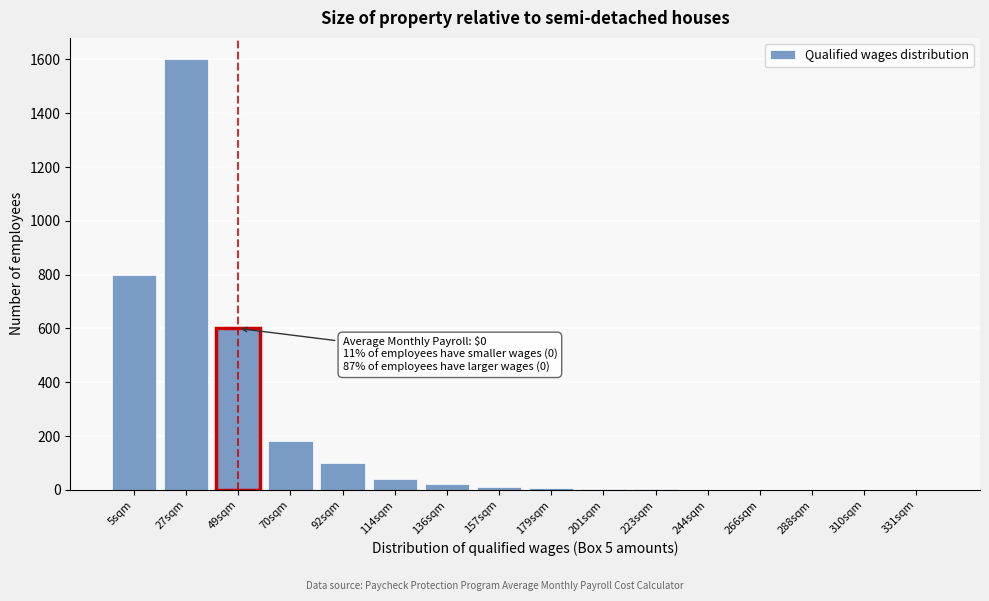

What is the greatest value displayed?

1600